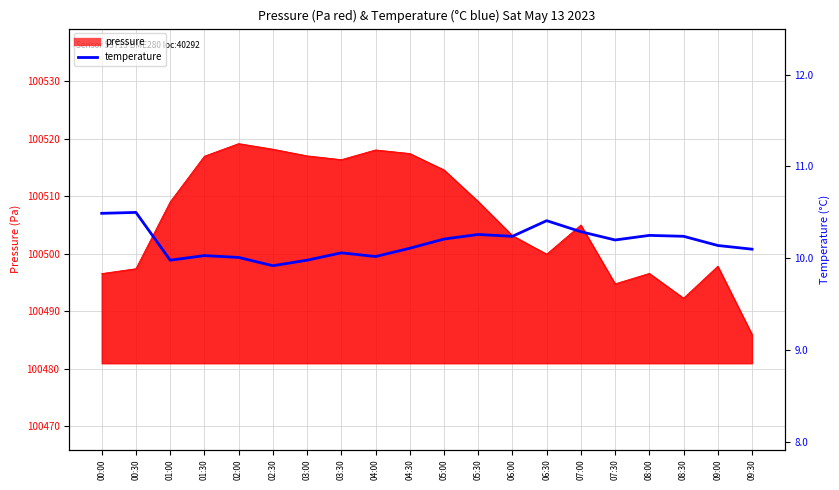

What is the label of the 11th point from the left?

05:00